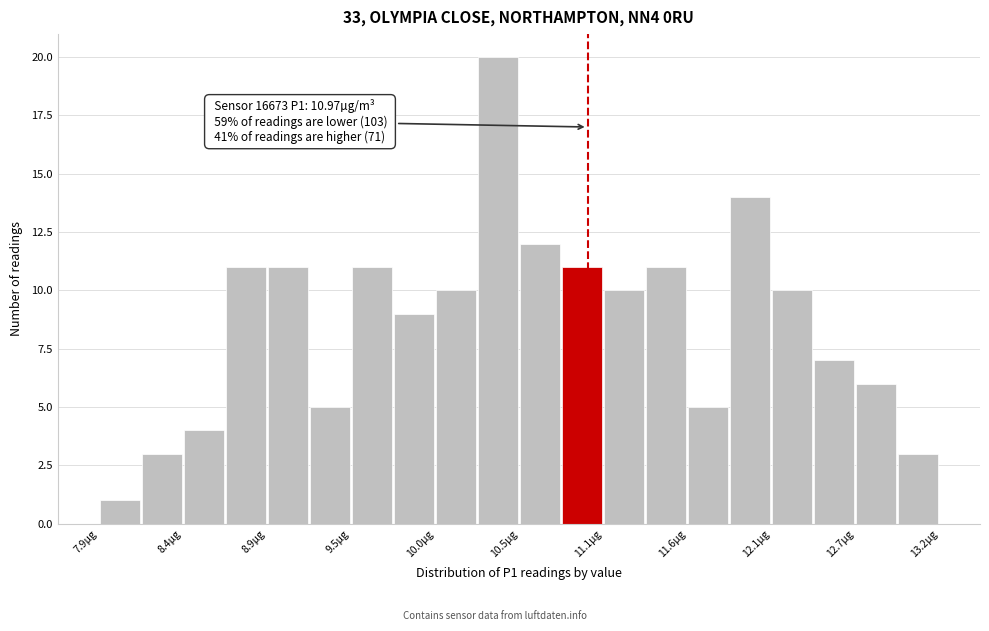

Read against the x-axis, roughly where is the centre of the tallest bar?

10.4